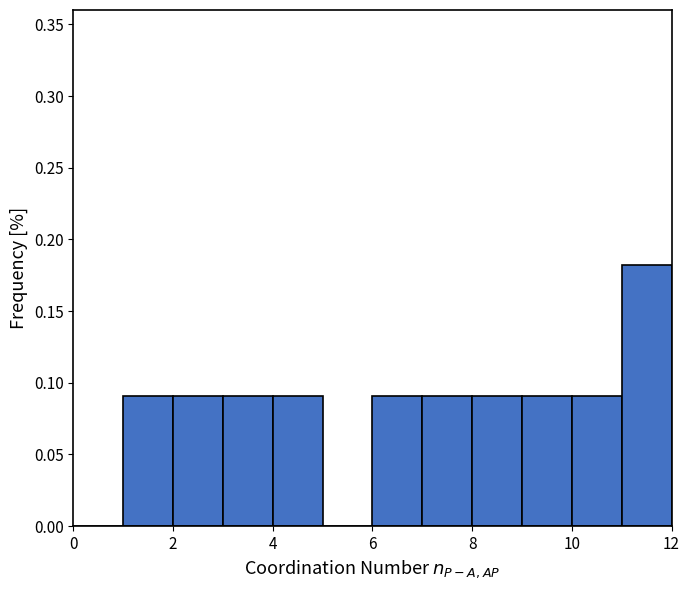

Reading left to right, list every bar in this chart as the range it spans on the x-axis followed by its height. The values are not printed on the chart, so give them approximately, as read against the axis.

0 to 1: 0
1 to 2: 0.09
2 to 3: 0.09
3 to 4: 0.09
4 to 5: 0.09
5 to 6: 0
6 to 7: 0.09
7 to 8: 0.09
8 to 9: 0.09
9 to 10: 0.09
10 to 11: 0.09
11 to 12: 0.18